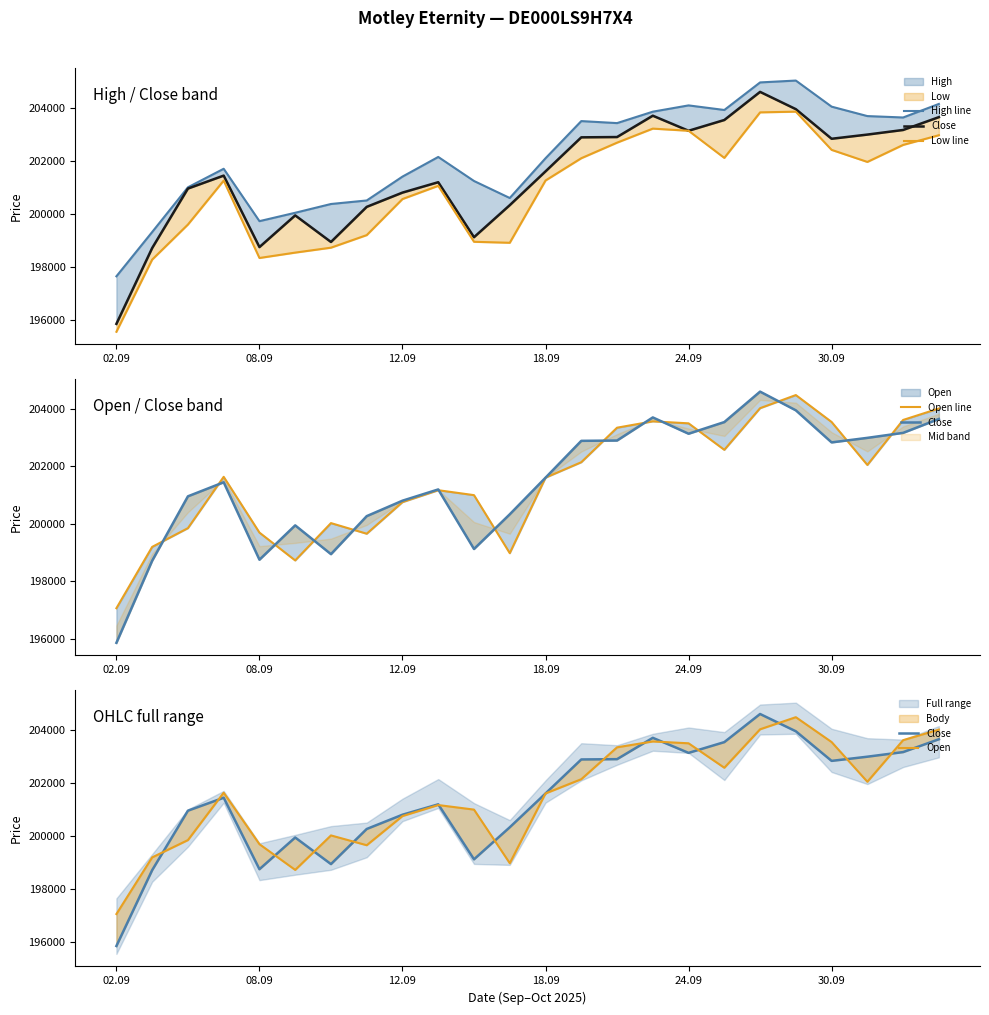

Is the value of Close at 15 greater than the value of Open at 20?

Yes